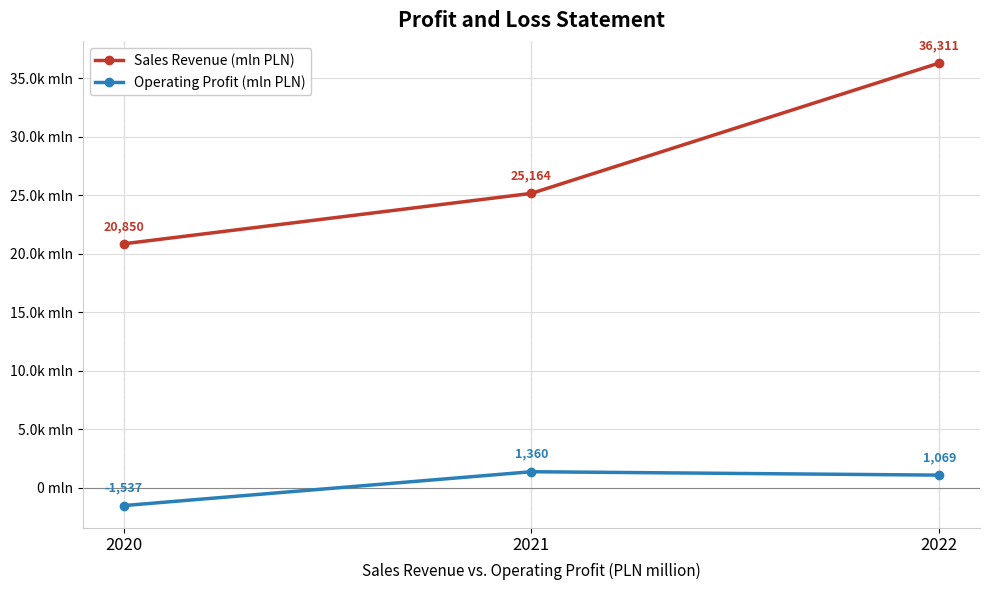

What are all the series names shown in the legend?

Sales Revenue (mln PLN), Operating Profit (mln PLN)